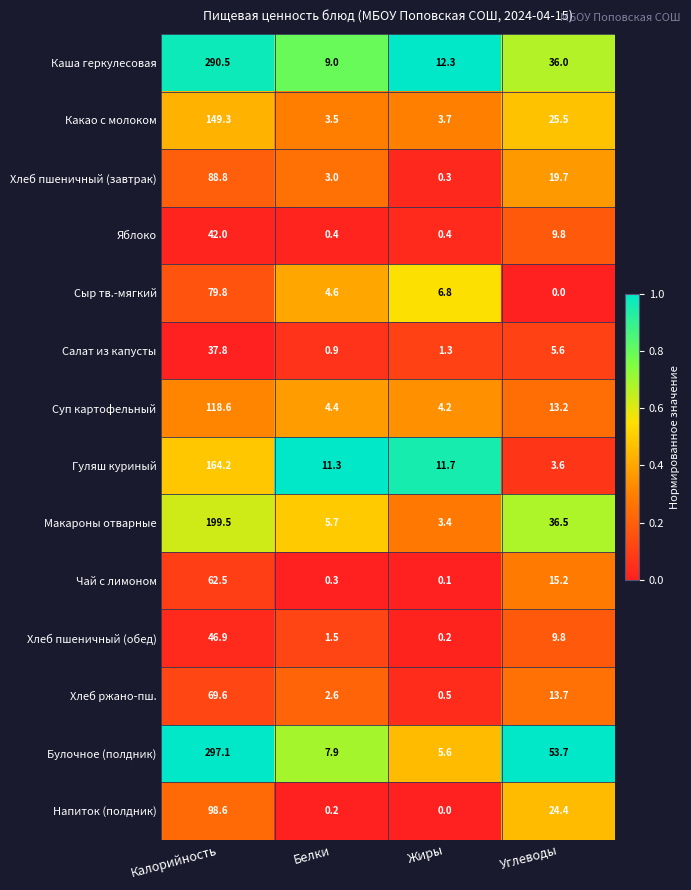

True or false: Салат из капусты has a value of 7.7 at Углеводы.

False